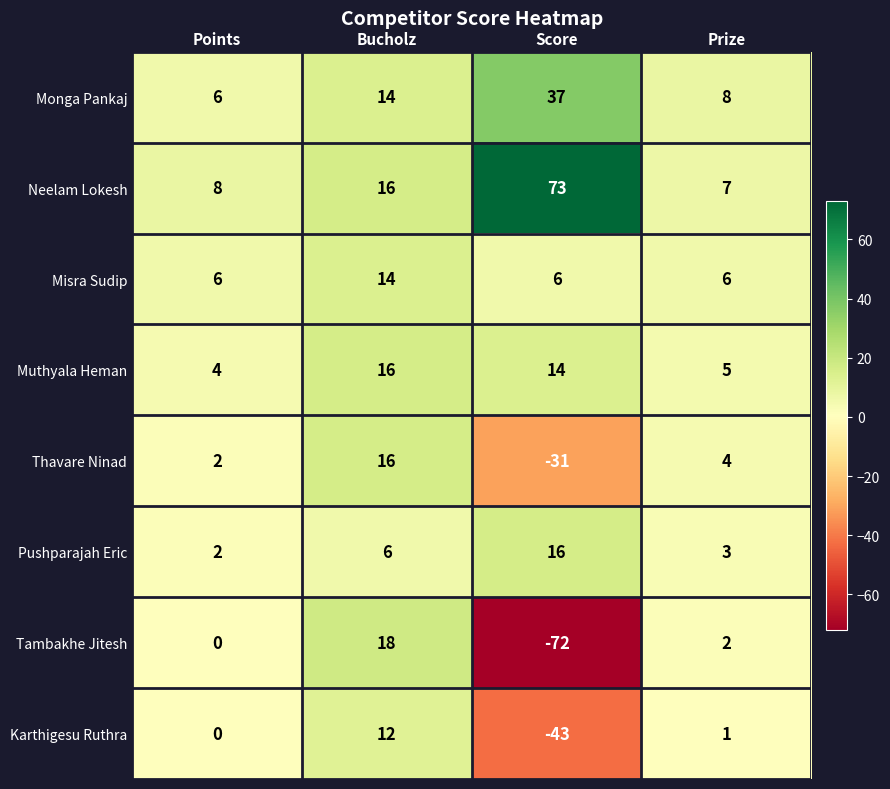

What is the highest value of the Muthyala Heman series?

16